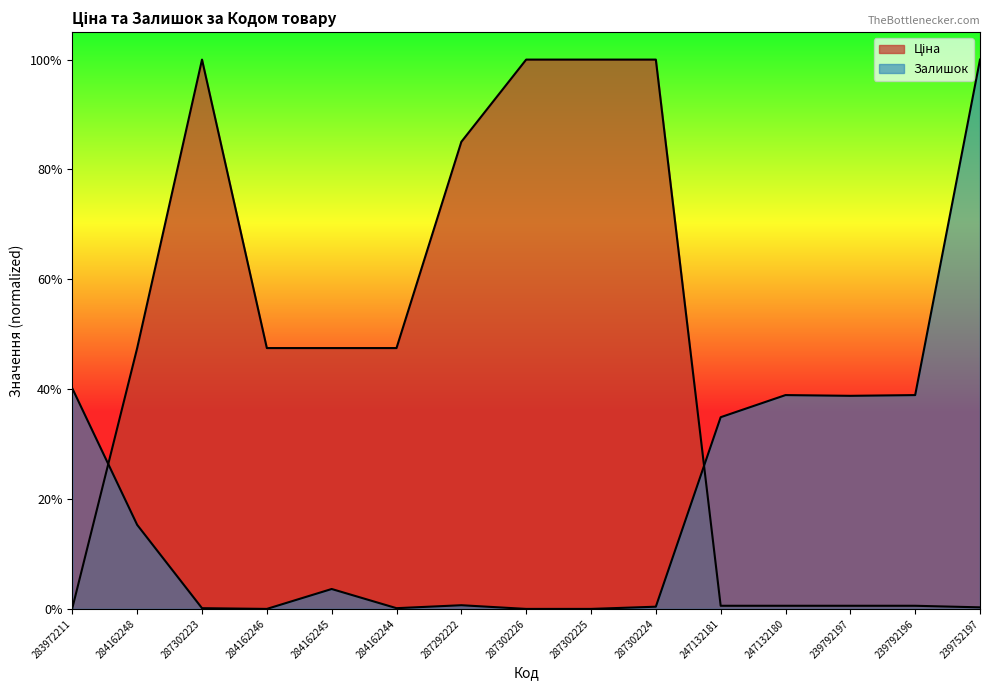

At which category does the chart reach its minimum across all series?

284162246